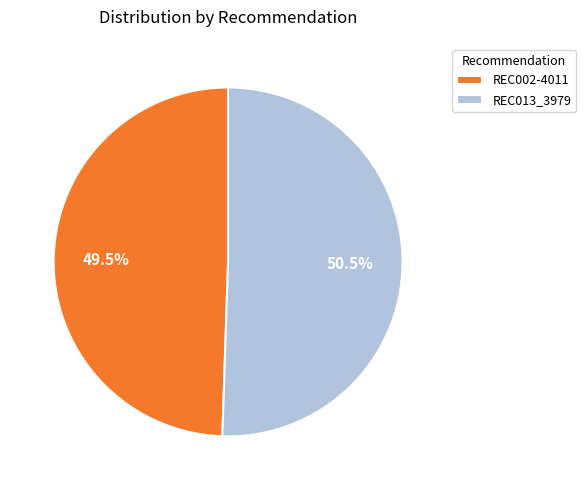

Does REC002-4011 represent more than half of the total?

No